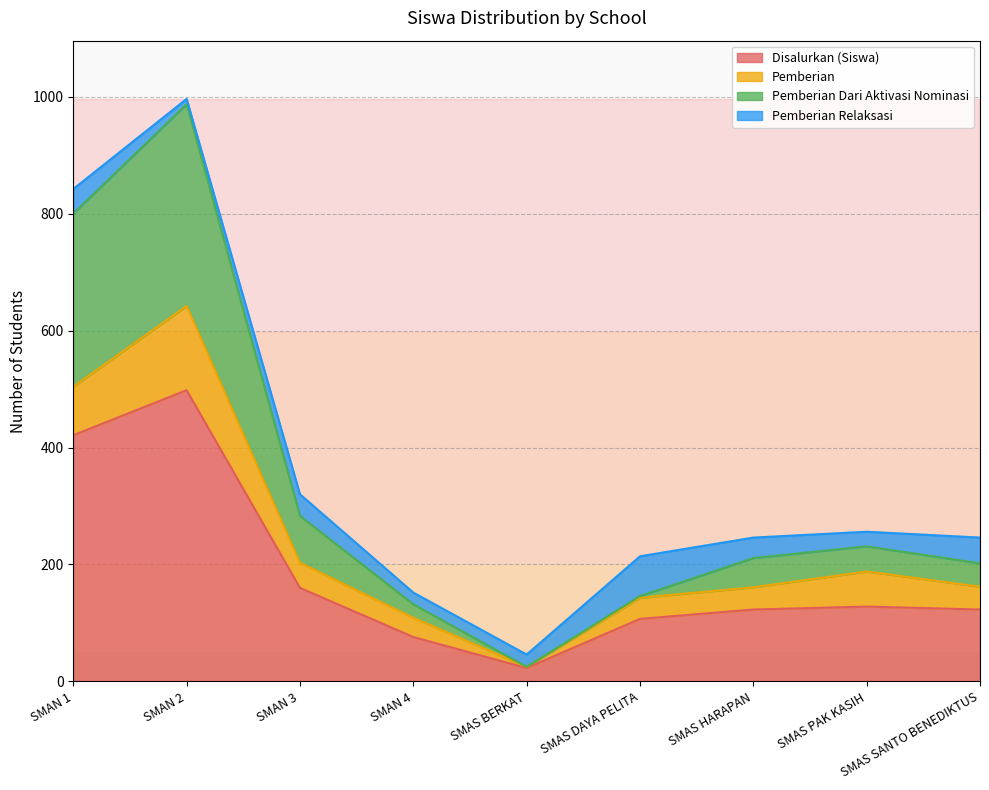

True or false: Pemberian Dari Aktivasi Nominasi and Disalurkan (Siswa) cross at least once.

False